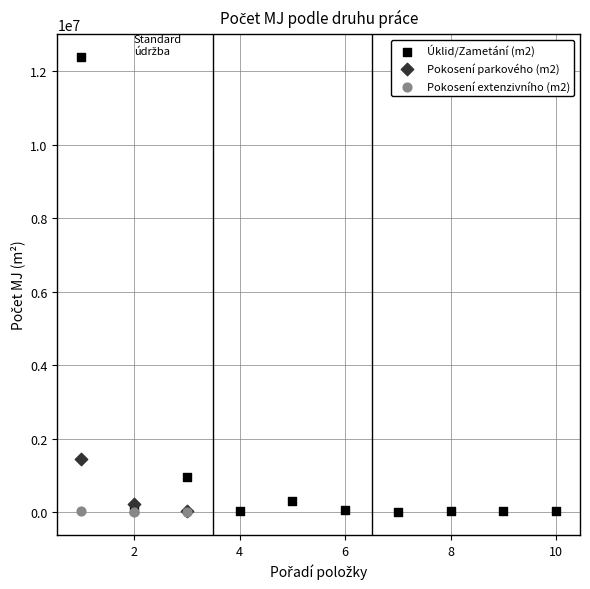

What are all the series names shown in the legend?

Úklid/Zametání (m2), Pokosení parkového (m2), Pokosení extenzivního (m2)